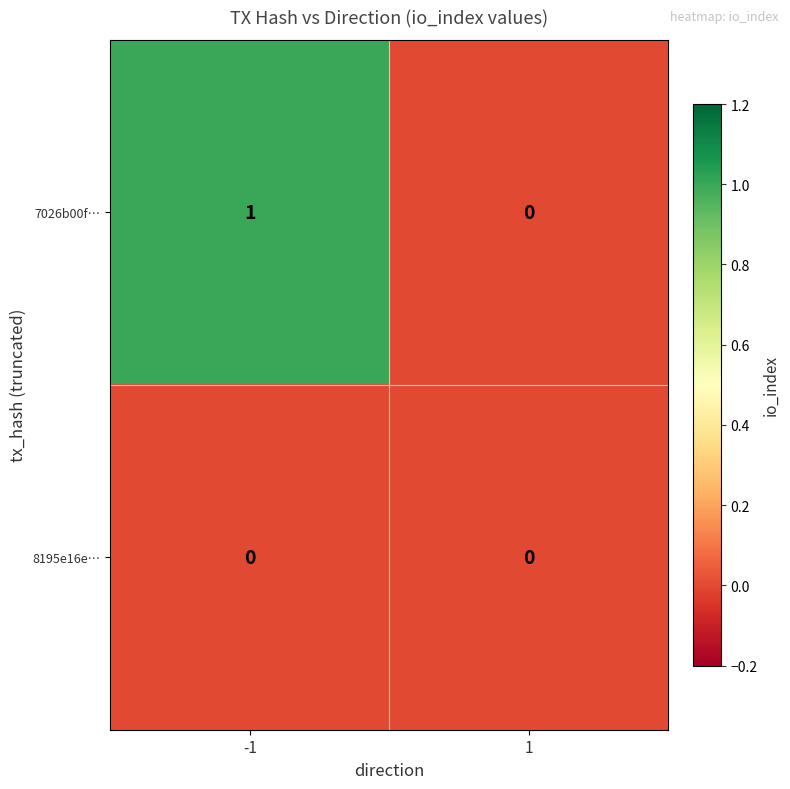

Is the value of 7026b00f… at -1 greater than the value of 8195e16e… at 1?

Yes